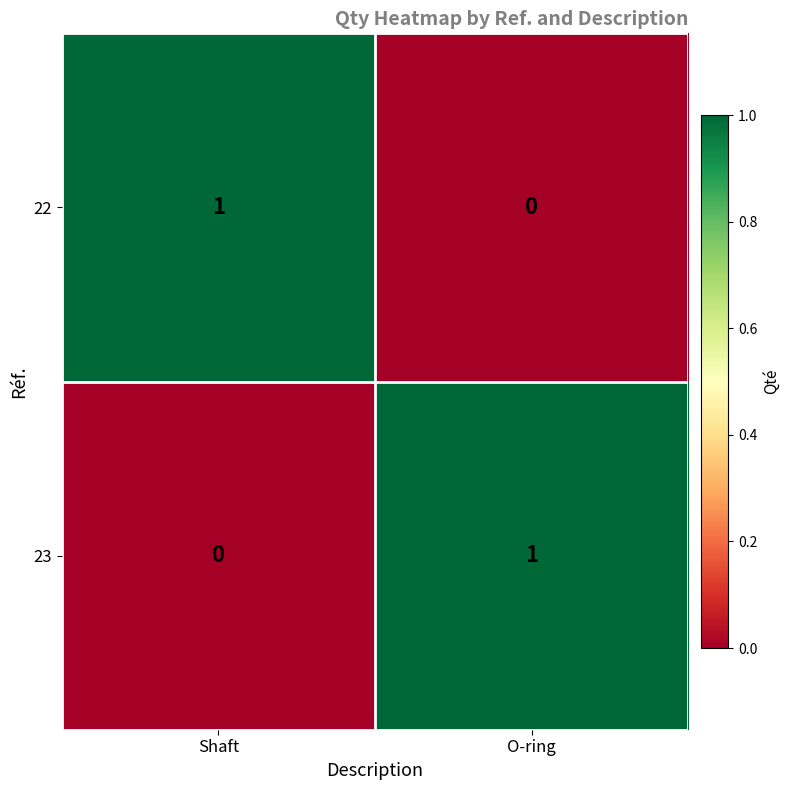

Which category has the lowest value in the 22 series?

O-ring